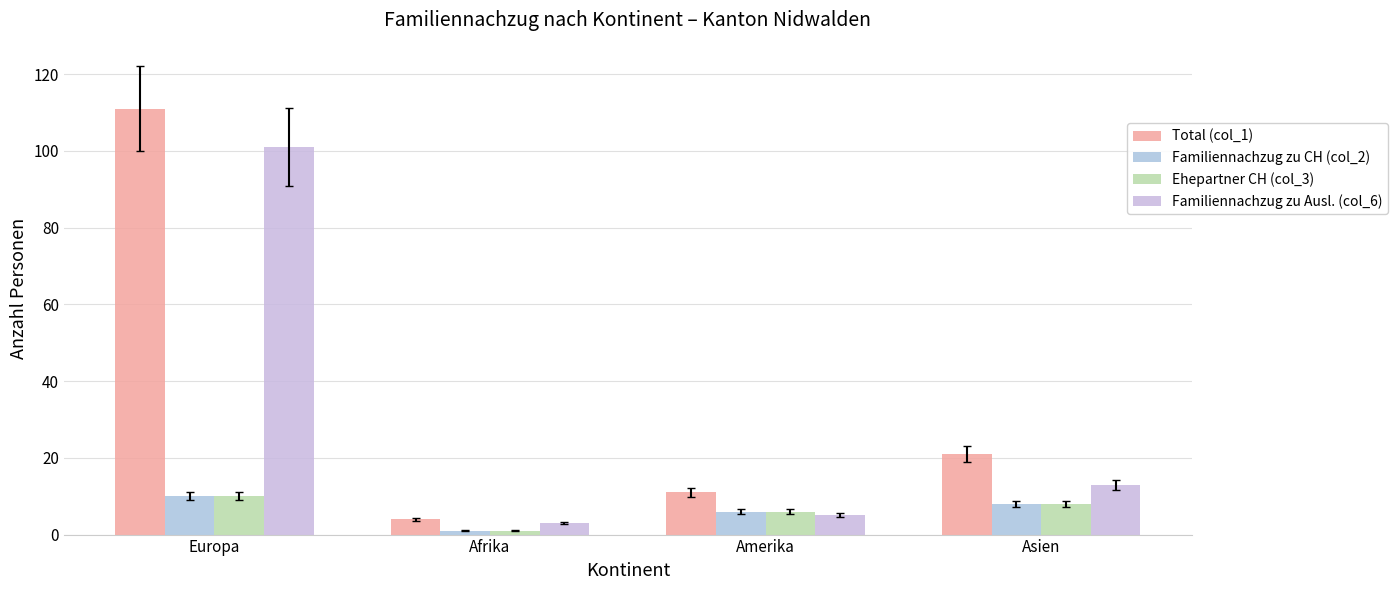

Rank the series by their maximum value, from lowest to highest.

Familiennachzug zu CH (col_2), Ehepartner CH (col_3), Familiennachzug zu Ausl. (col_6), Total (col_1)